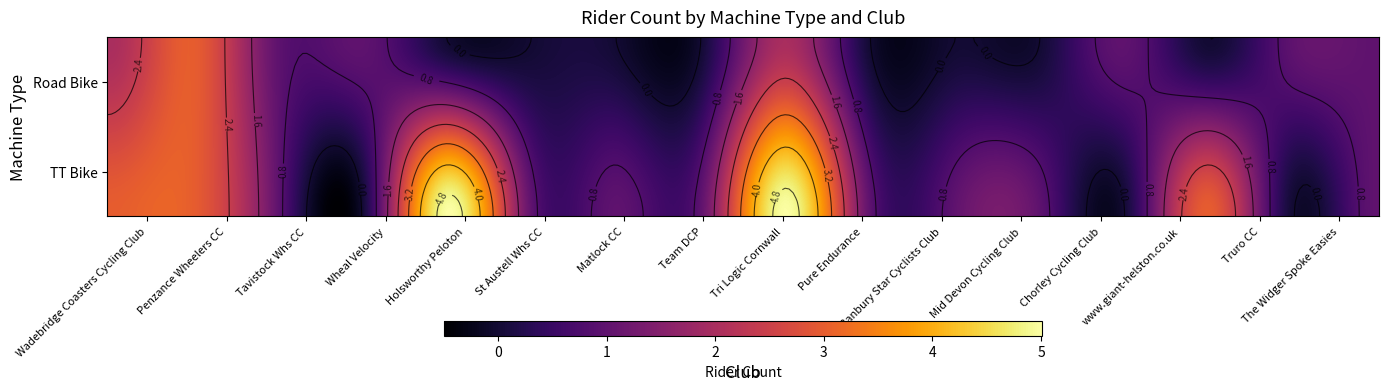

How many Road Bike values are between 0 and 1?

13